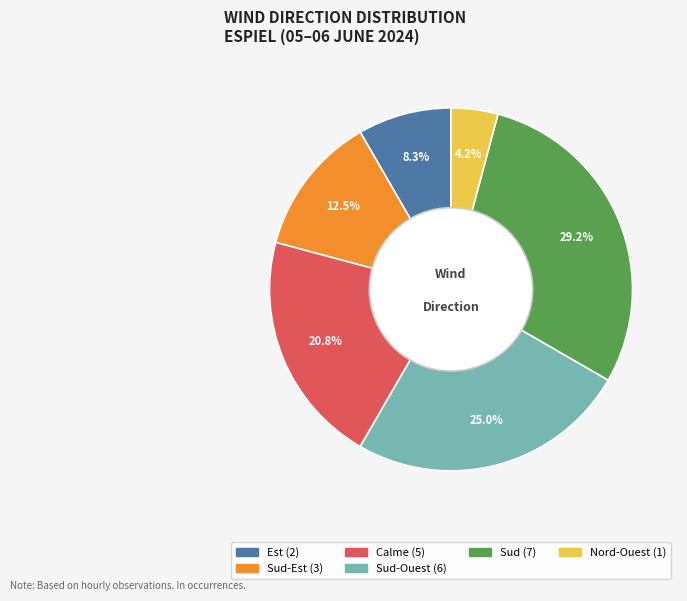

Is there a majority slice in this chart?

No